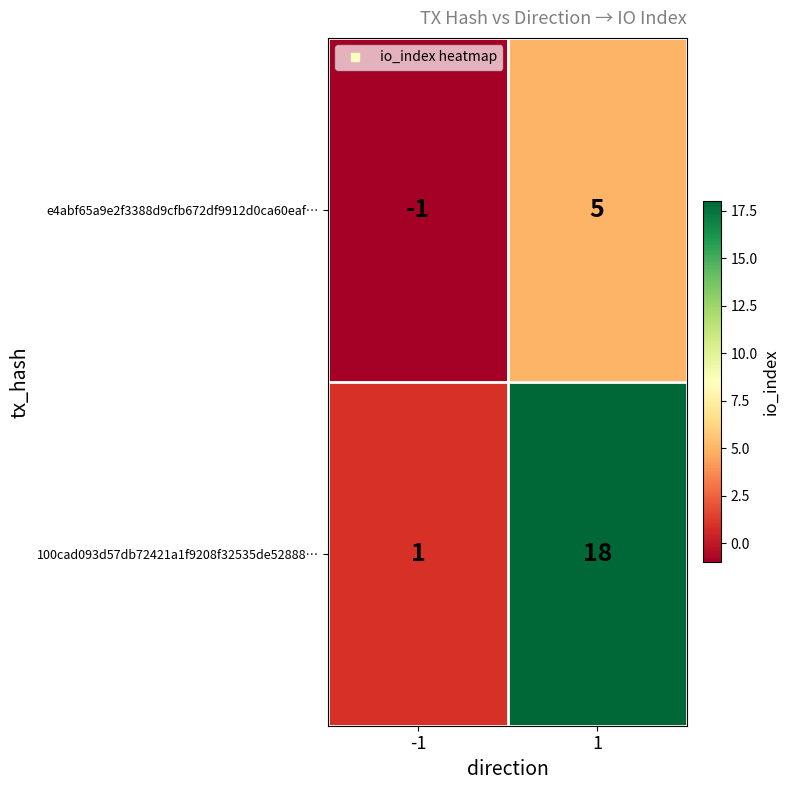

True or false: 100cad093d57db72421a1f9208f32535de52888… has a value of 29 at 1.

False